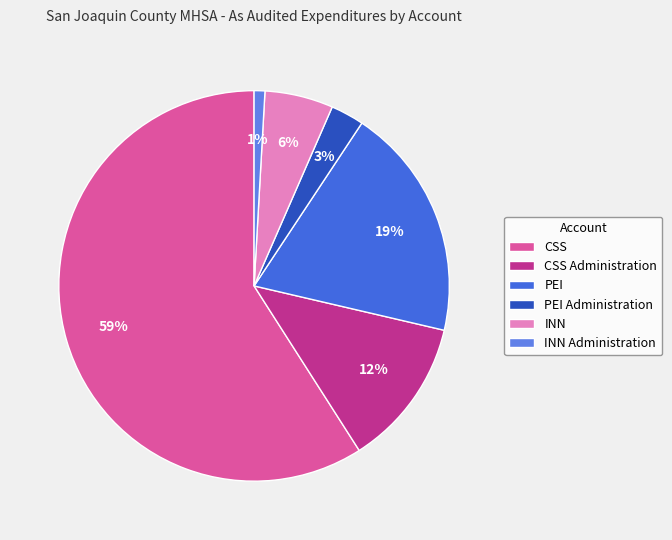

True or false: INN accounts for 6% of the total.

True